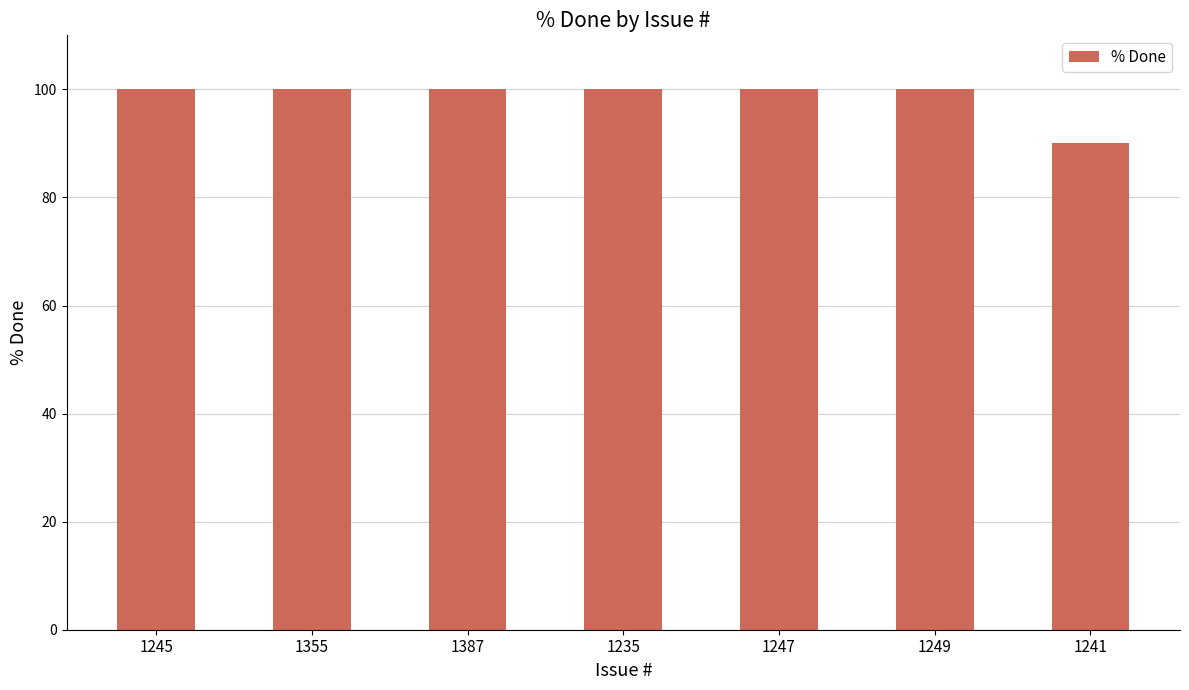

Are the bars horizontal?

No